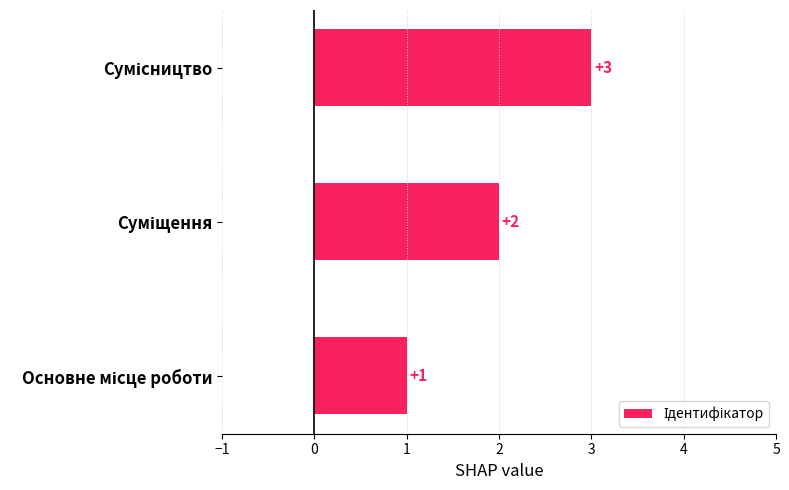

What is the greatest value displayed?

3